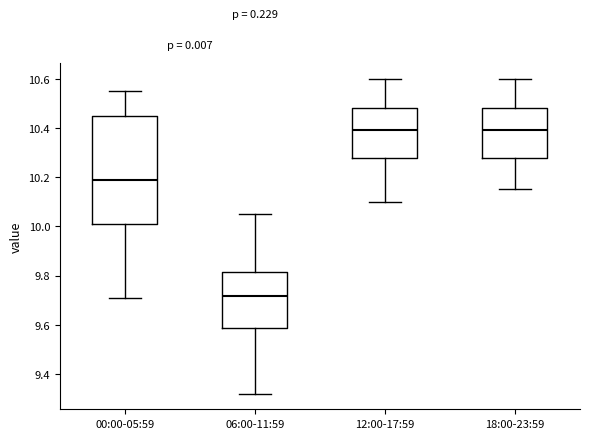

Which box is the tallest, from its lower edge to its upper edge?

00:00-05:59